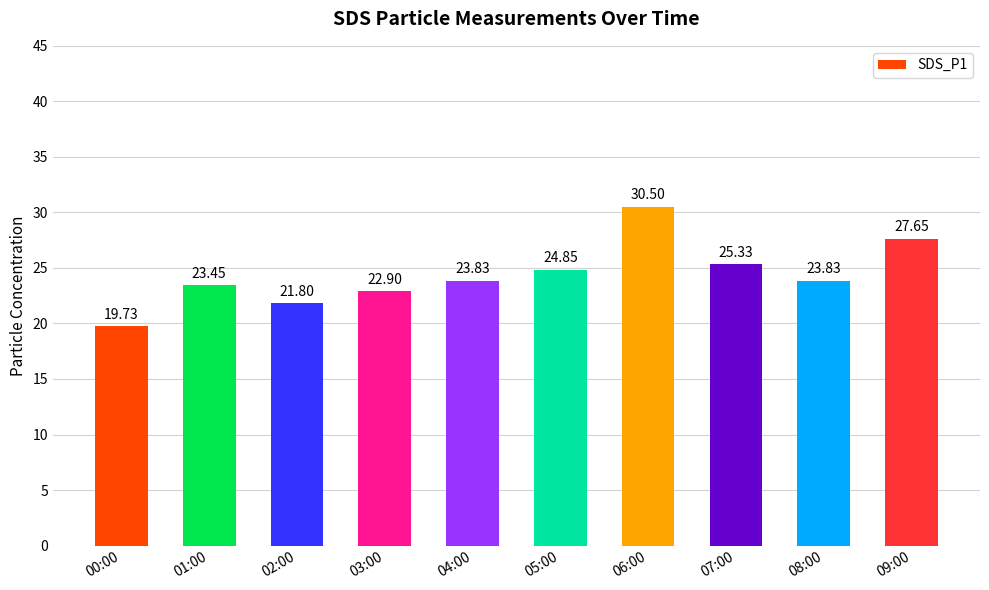

What is the change in value from 00:00 to 07:00?

+5.6